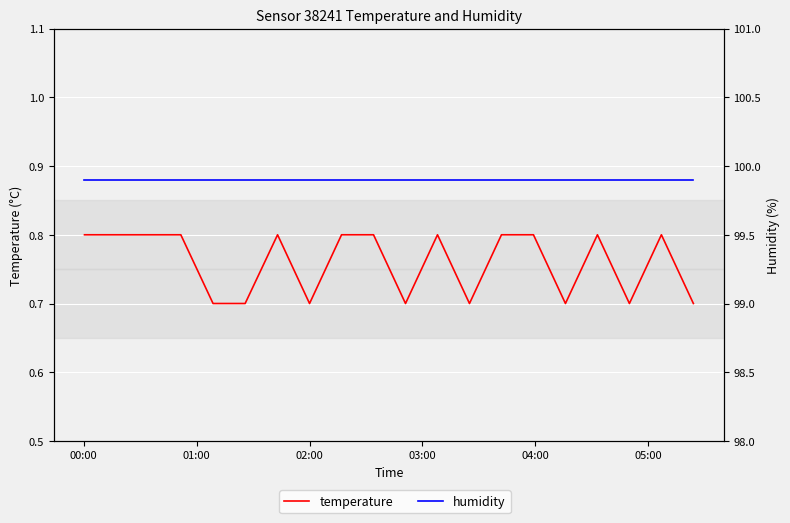

True or false: humidity has more than 2 points higher than both neighbors.

False